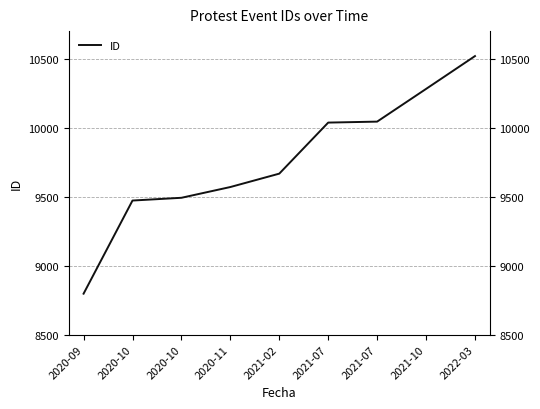

Reading left to right, transcribe all the data shown in this chart.

8797	9472	9492	9570	9667	10037	10044	10281	10519